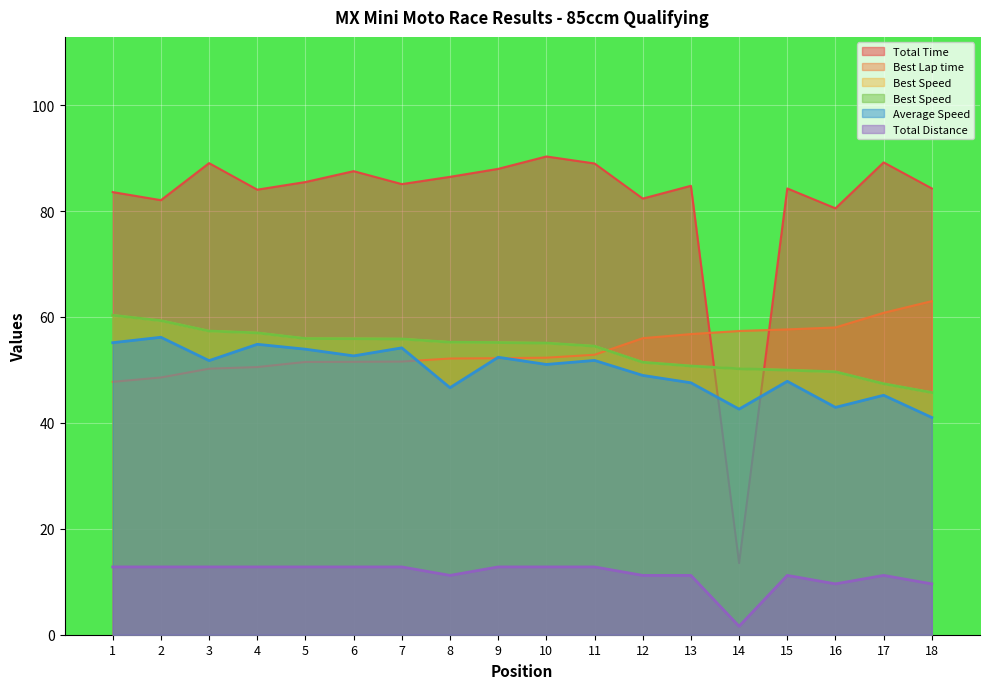

What is the sum of the Best Lap time values at 5 and 16?

109.5